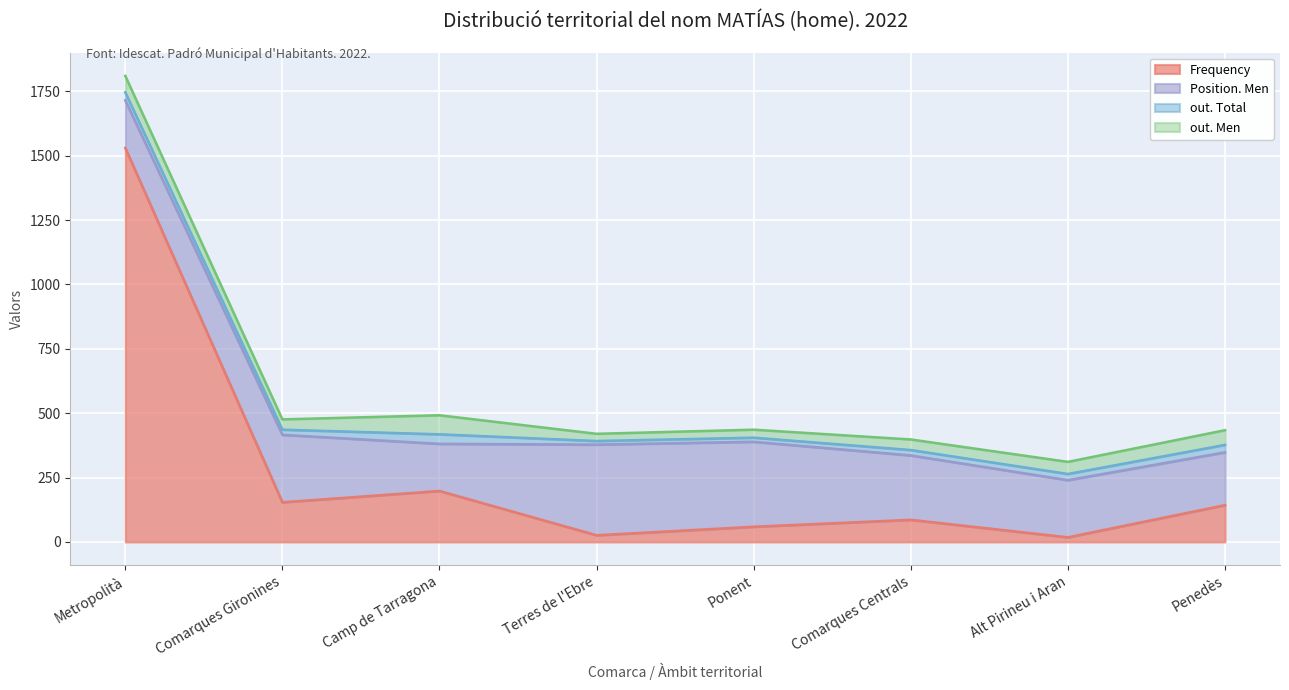

How many interior local valleys does the out. Total series have?

2